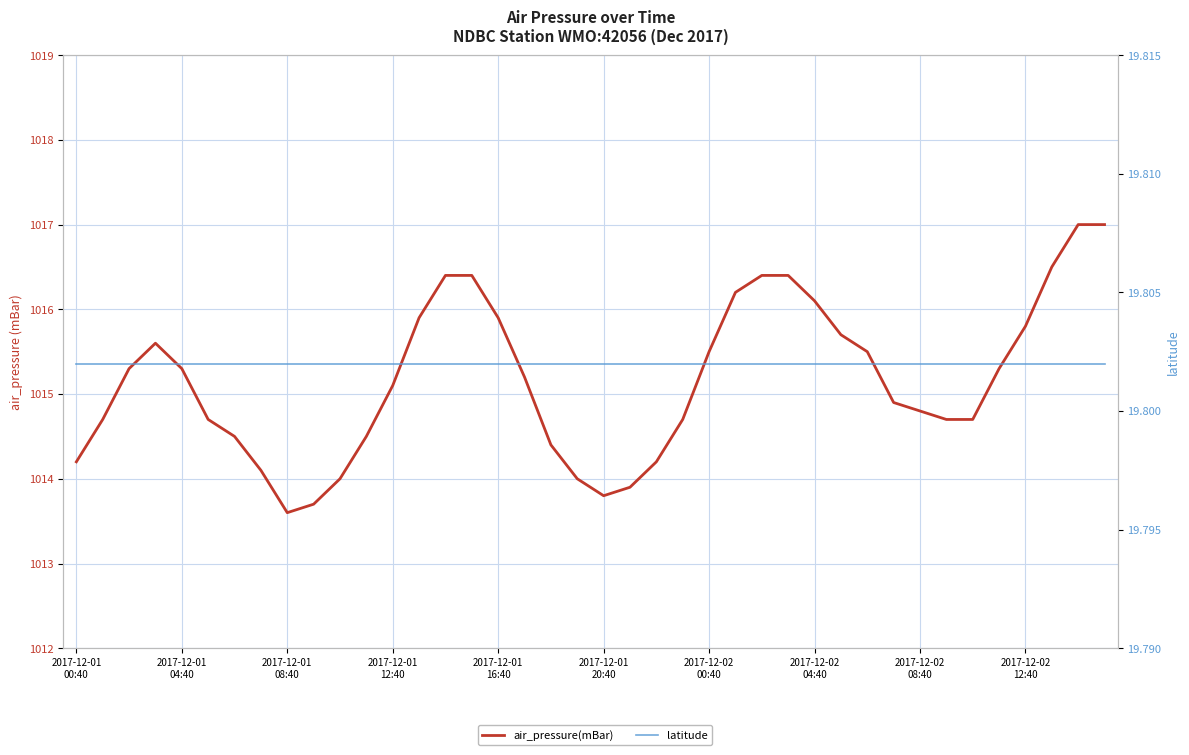

Which series has the largest total across all categories?

air_pressure(mBar)